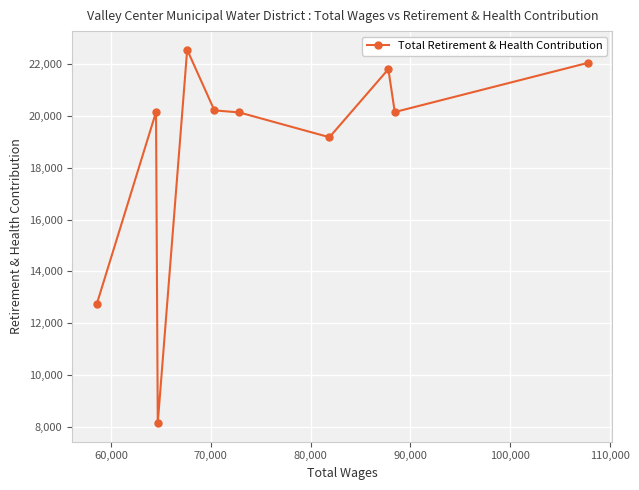

What is the value of the 6th point from the left?

20139